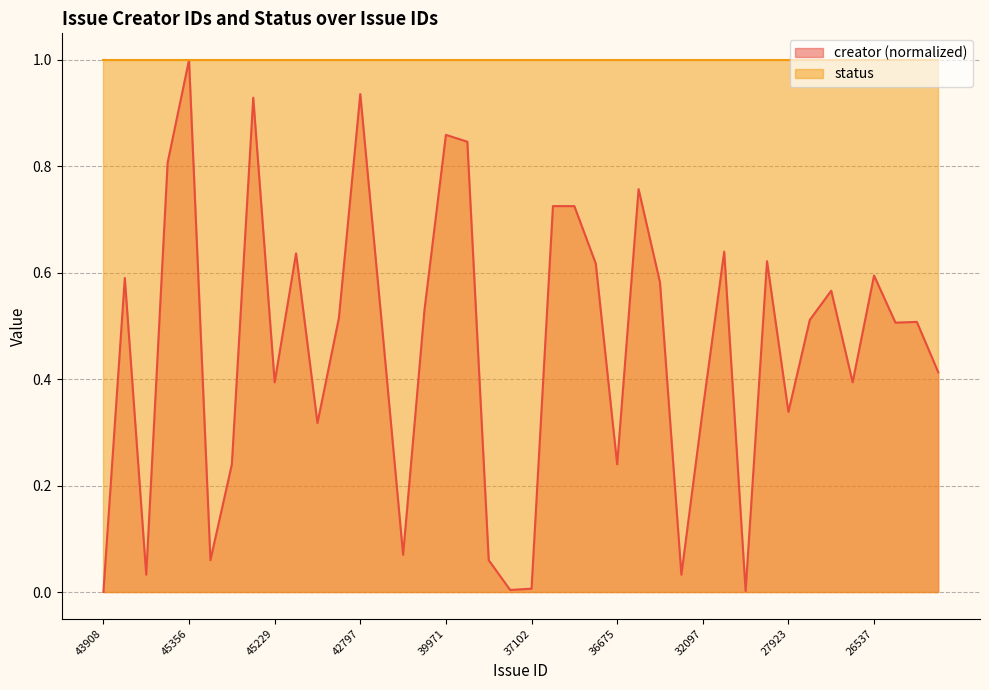

List the labels in order of value, largest first.

45356, 42797, 45240, 39971, 39391, 45860, 36364, 37006, 36777, 29282, 44418, 28249, 36714, 26537, 26317, 35181, 27219, 40372, 43676, 27447, 26092, 42558, 26303, 26072, 45229, 27036, 32097, 27923, 43681, 45297, 36675, 40604, 45300, 39343, 46619, 32509, 37102, 37605, 28908, 43908